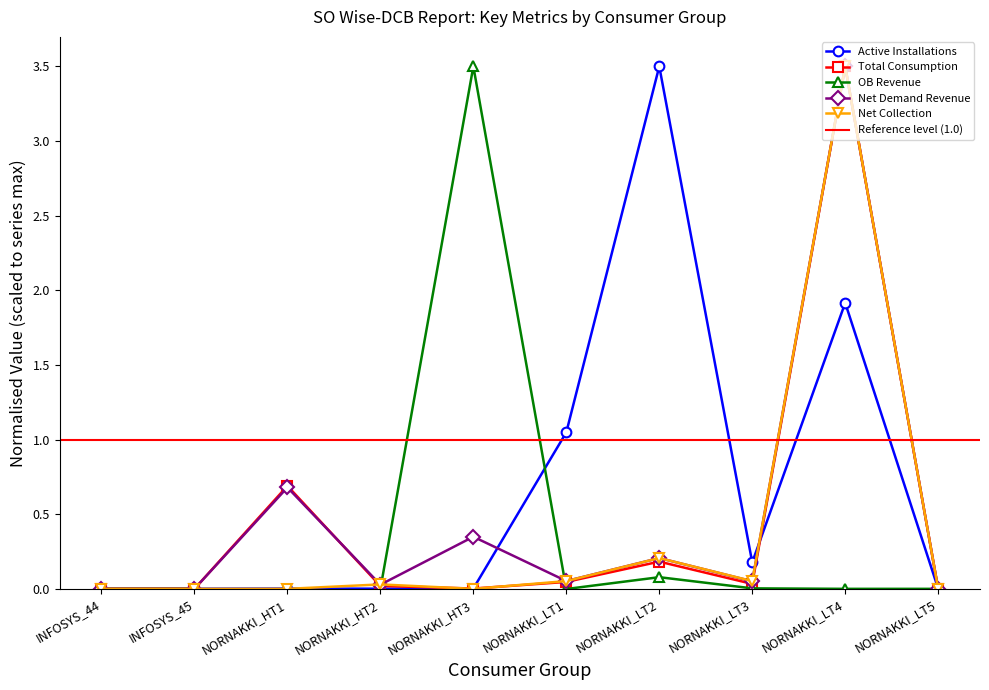

True or false: Total Consumption has a value of 0.0 at NORNAKKI_LT5.

True